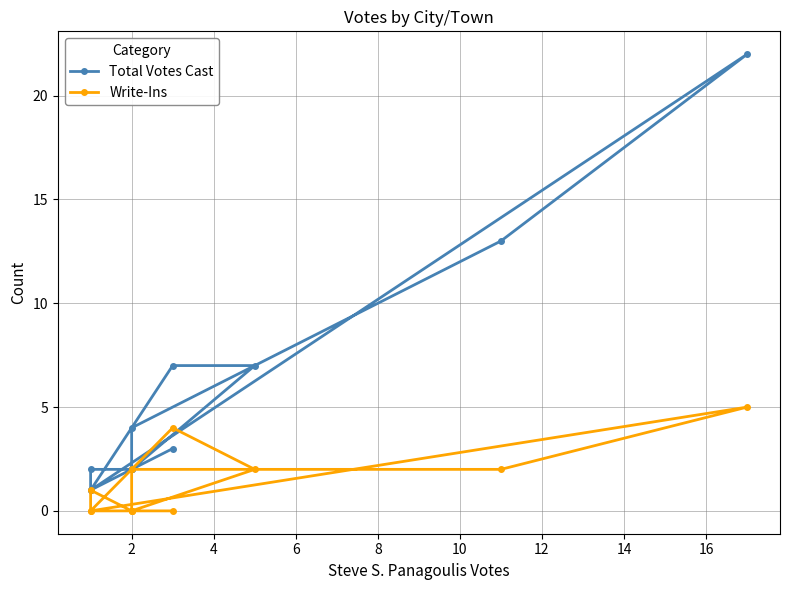

What are all the series names shown in the legend?

Total Votes Cast, Write-Ins